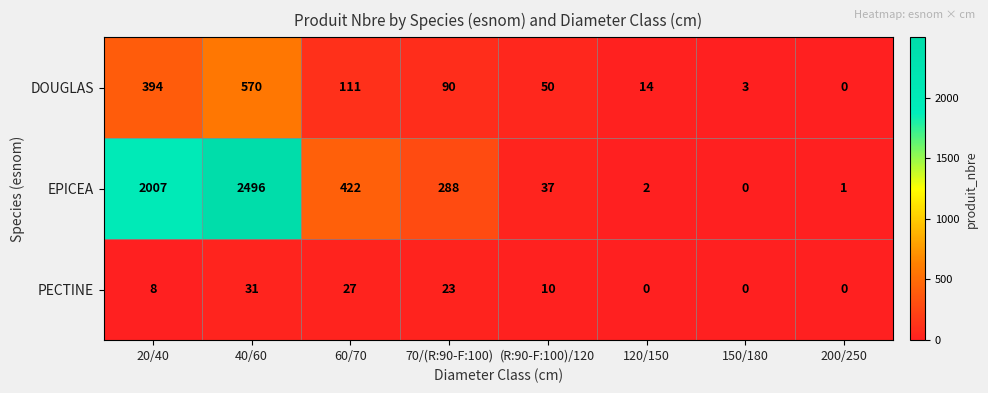

Which label corresponds to the largest value in the chart?

40/60